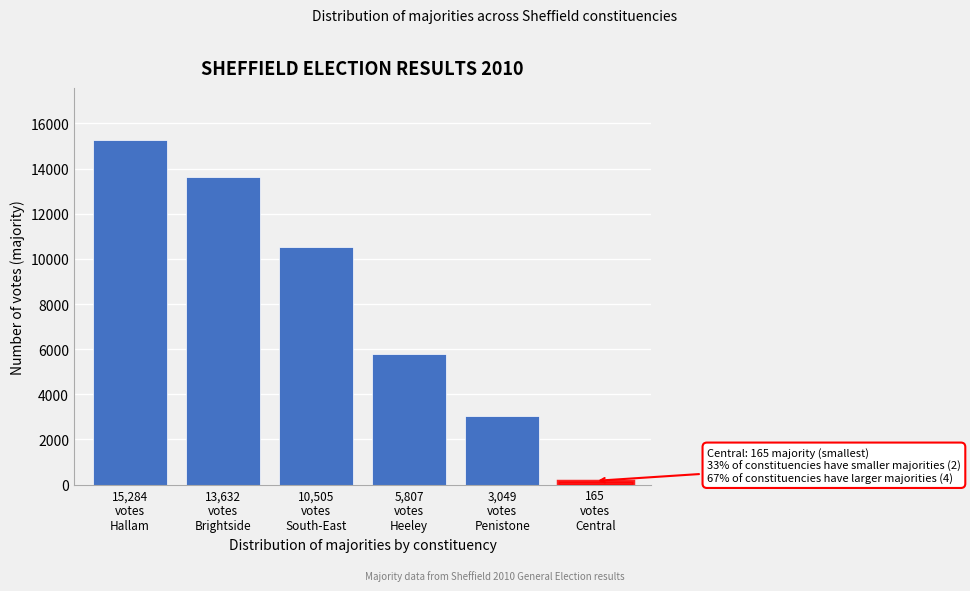

Reading left to right, what are all the values shown in this chart?

15284	13632	10505	5807	3049	165